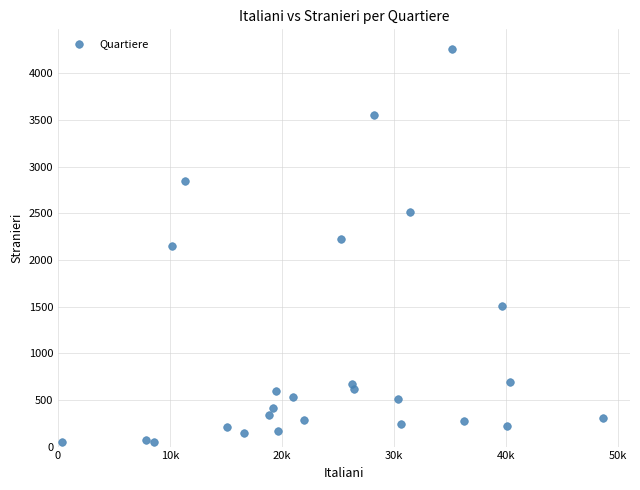

What is the range of X values (max minus min)?

48247